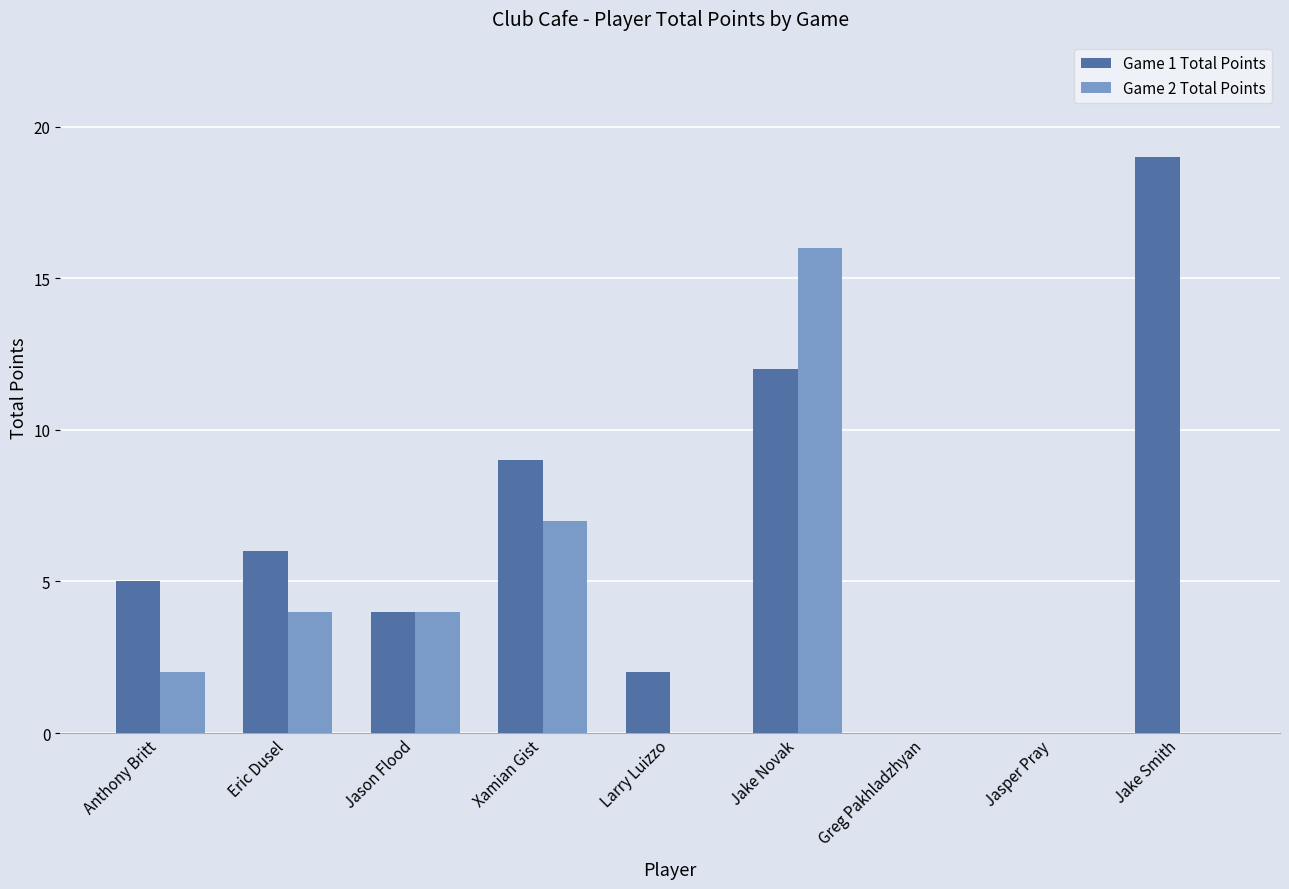

What is the greatest value displayed?

19